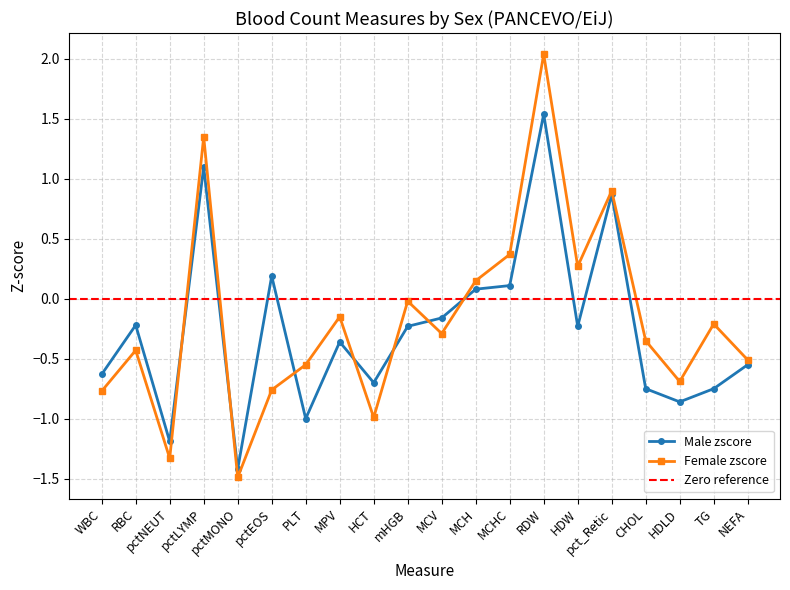

Does the chart display data point markers on the line(s)?

Yes